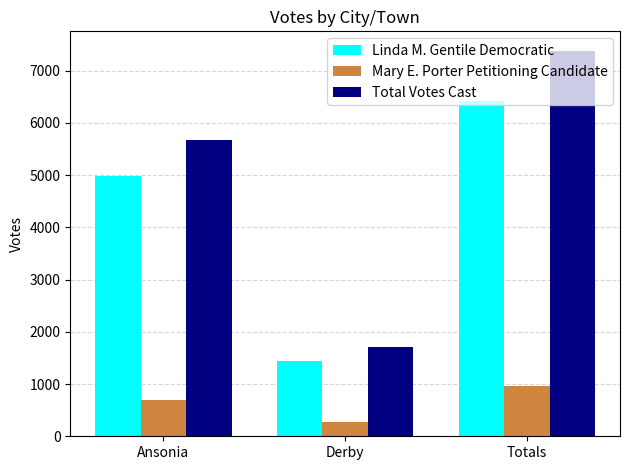

Are the bars horizontal?

No